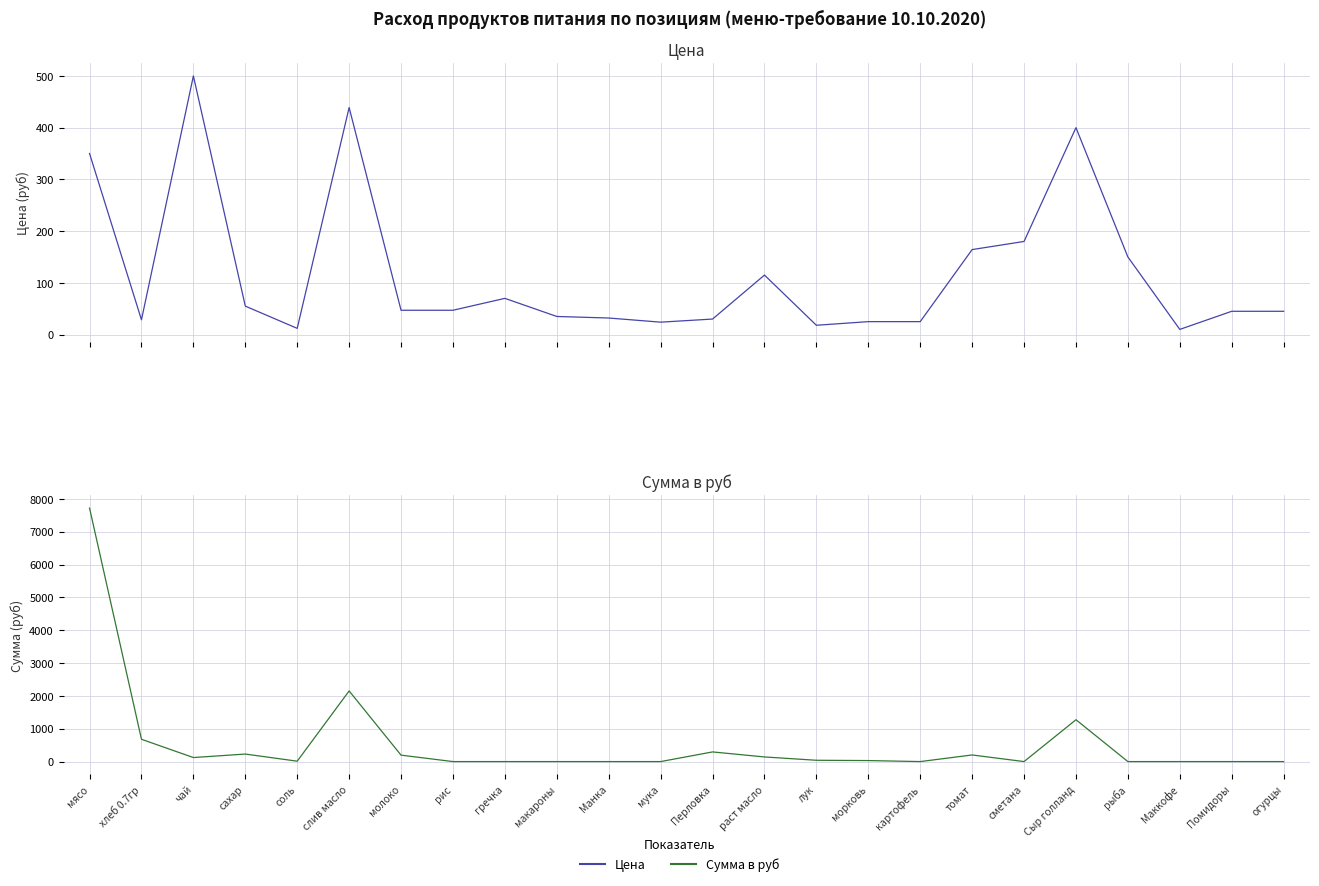

Reading left to right, transcribe all the data shown in this chart.

Цена: 350.0	28.6	500.0	55.0	12.0	438.9	47.0	47.0	70.0	35.0	32.0	24.0	30.0	115.0	18.0	25.0	25.0	164.3	180.0	400.0	150.0	10.0	45.0	45.0
Сумма в руб: 7717.5	679.0	122.5	229.1	11.8	2150.6	195.8	0.0	0.0	0.0	0.0	0.0	294.0	140.9	39.7	30.6	0.0	201.3	0.0	1274.0	0.0	0.0	0.0	0.0